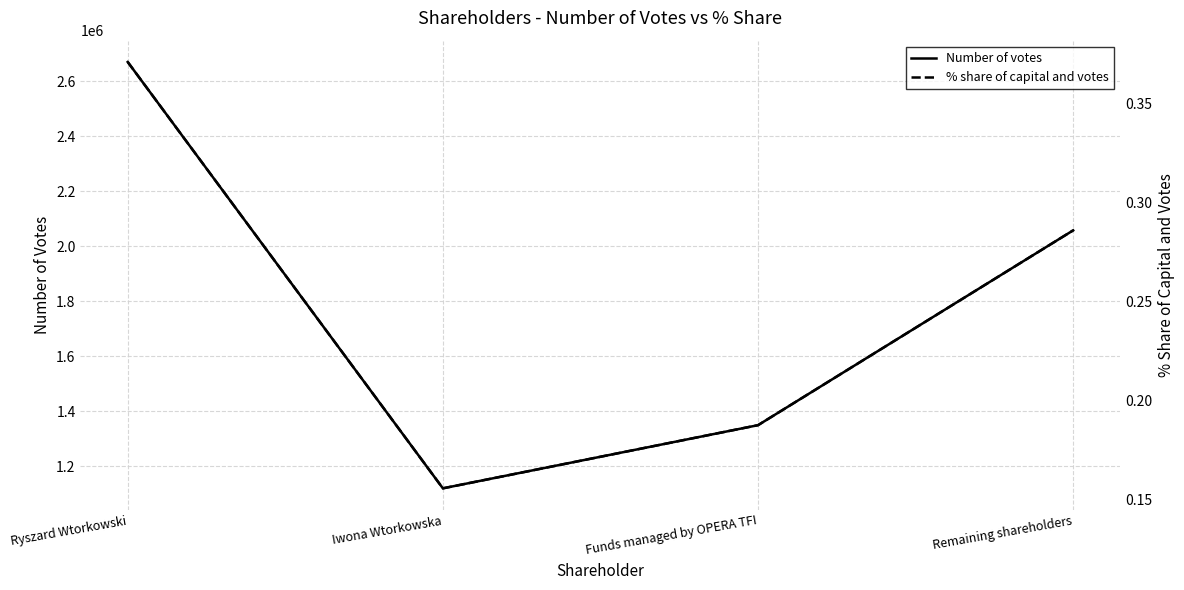

At which label does % share of capital and votes reach its peak?

Ryszard Wtorkowski